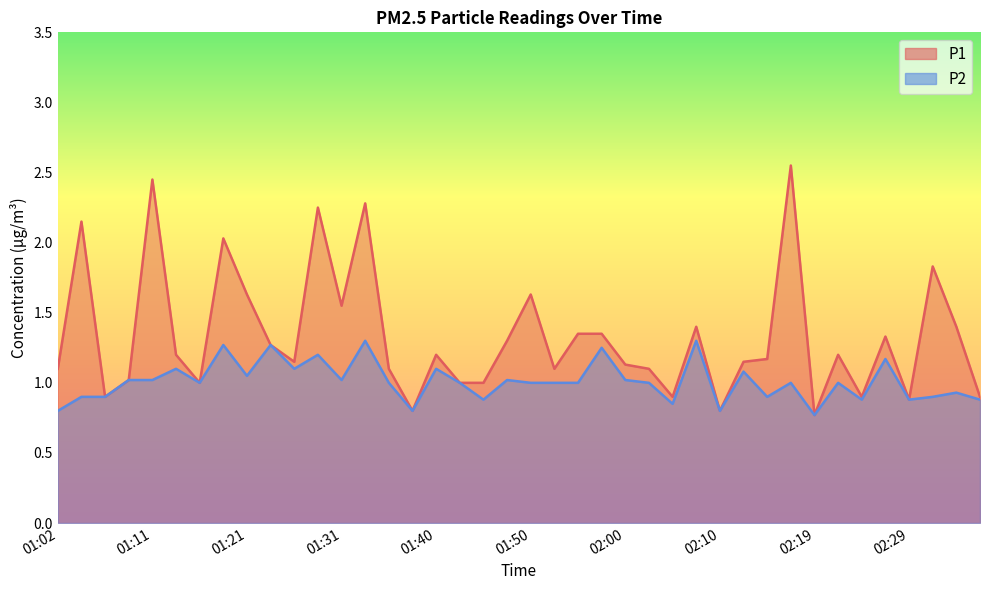

At which label does P2 first exceed 1?

01:09